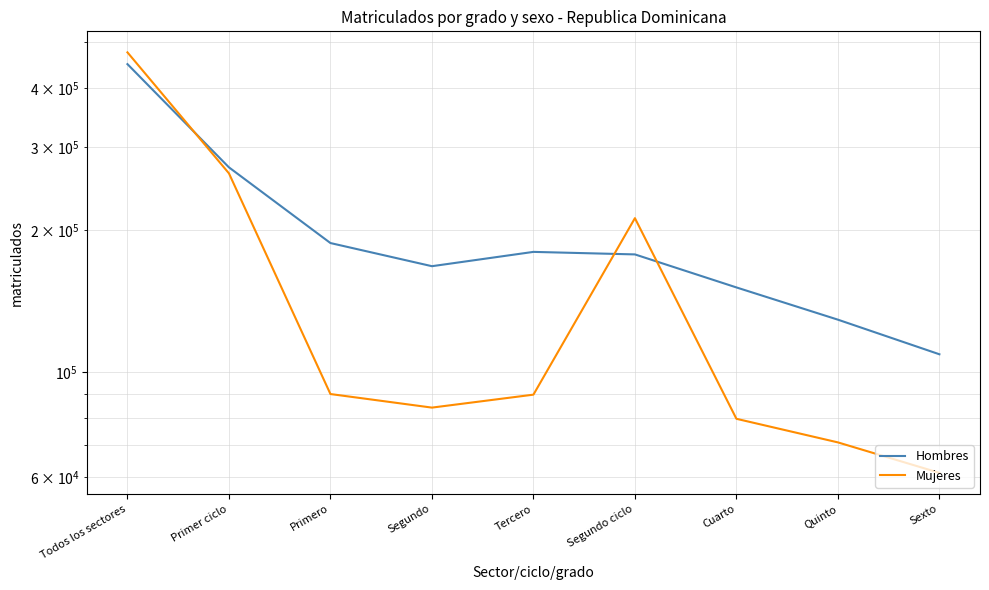

Which series has the widest spread of values?

Mujeres